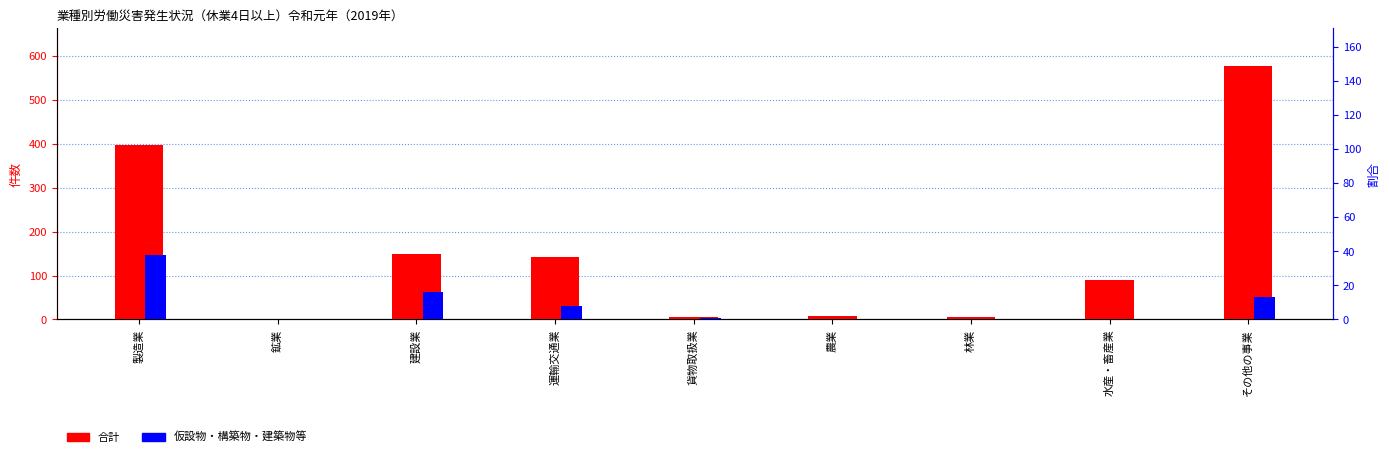

What is the value of the 合計 bar at the 6th from the left?

8